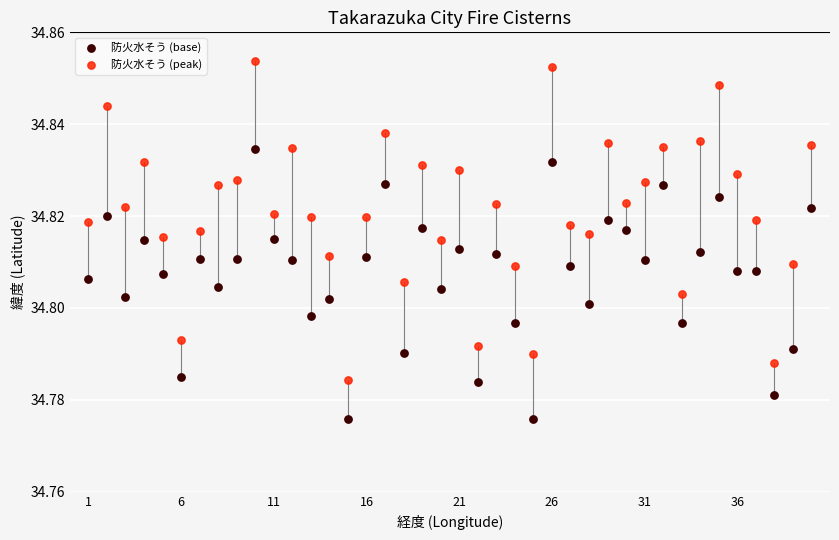

What is the X range (max minus min) for the scatter plot?

39.0